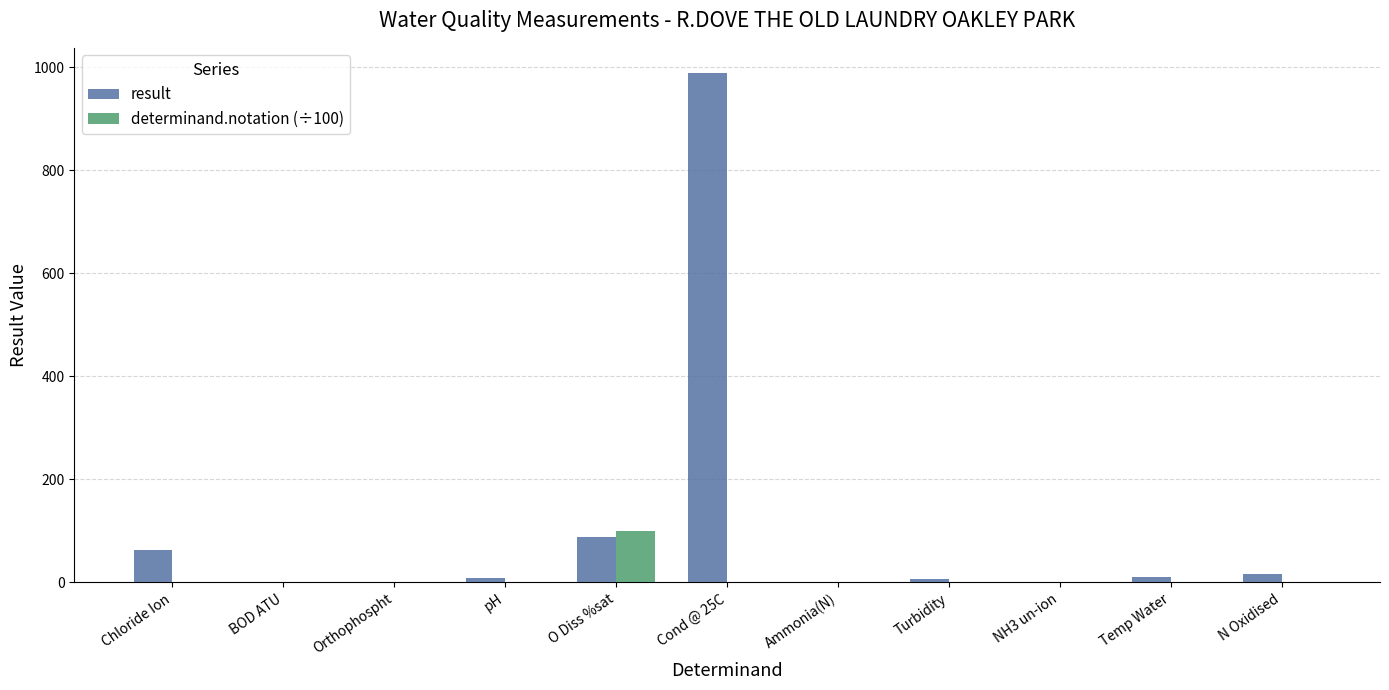

How many data points does each series have?

11